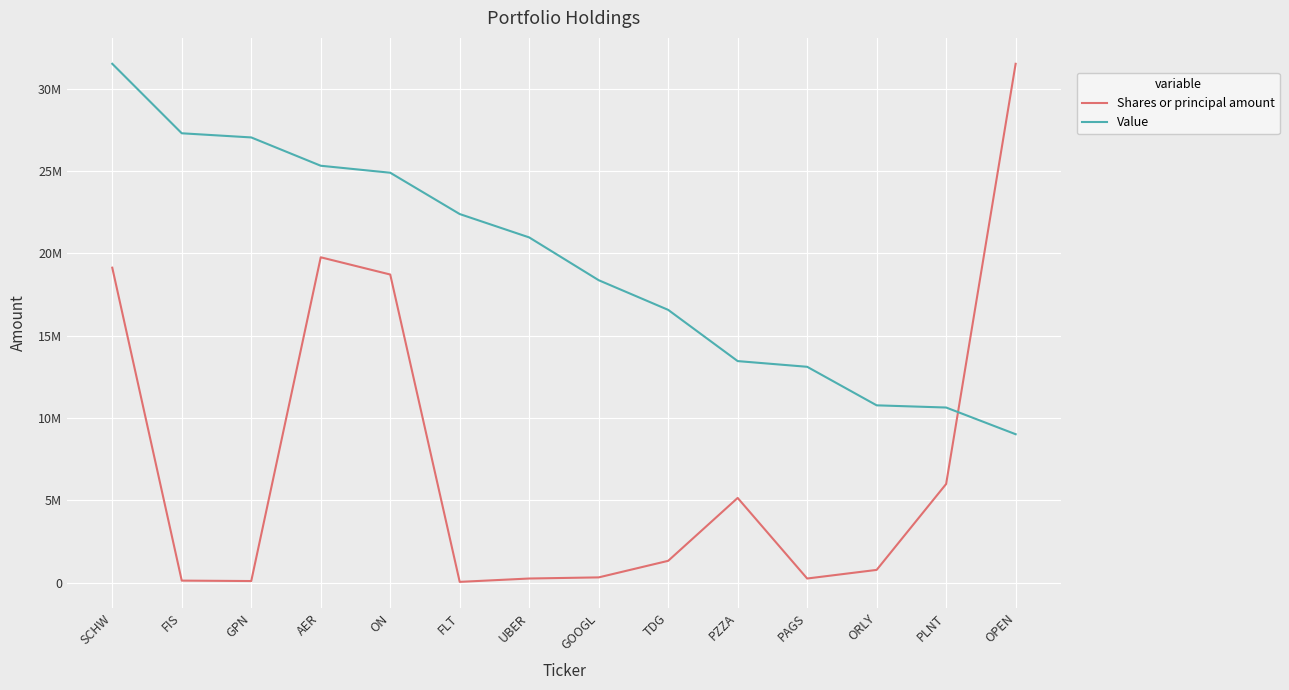

What are all the series names shown in the legend?

Shares or principal amount, Value